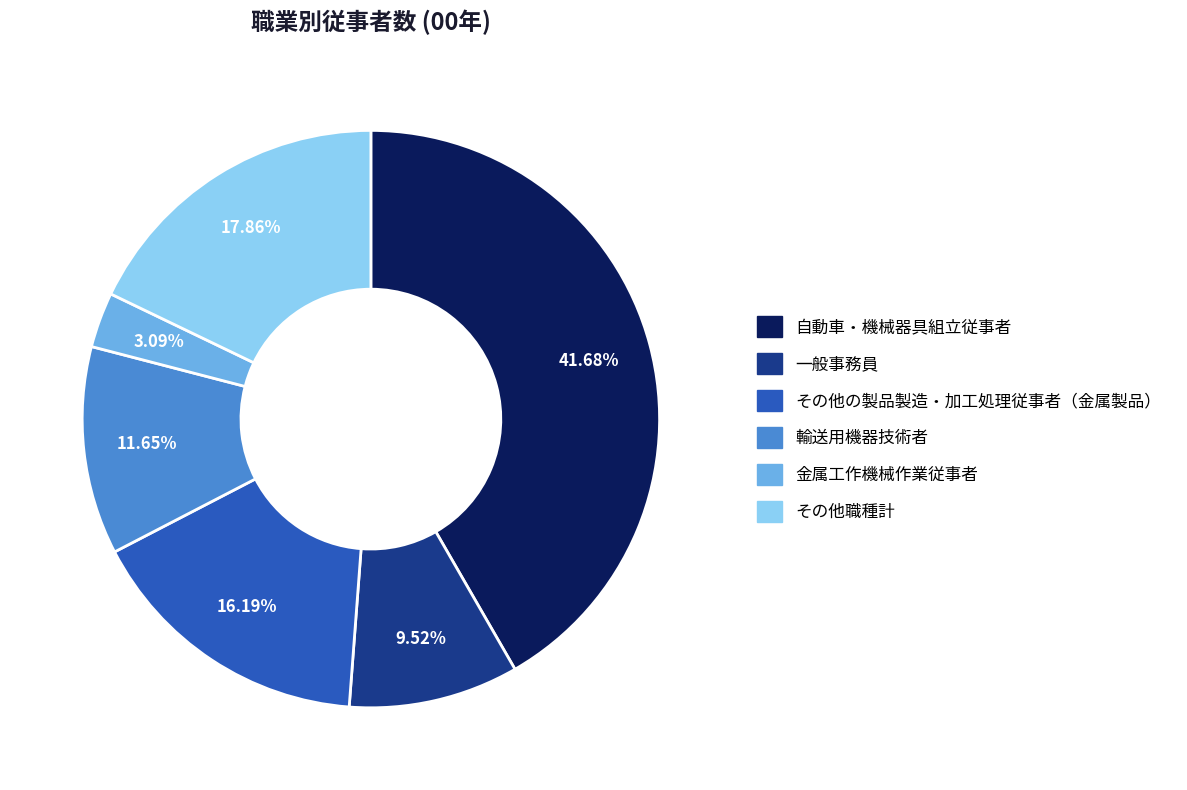

How many segments does this pie chart have?

6